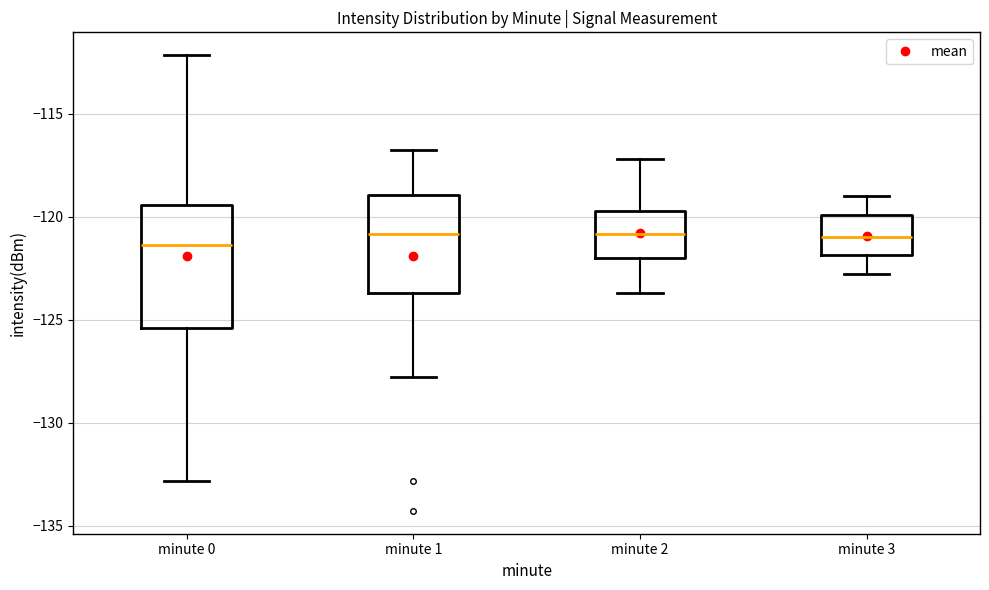

Where does the median line of the box for minute 1 sit on the y-axis? The values are not printed on the chart, so give them approximately, as read against the axis.

-121.0